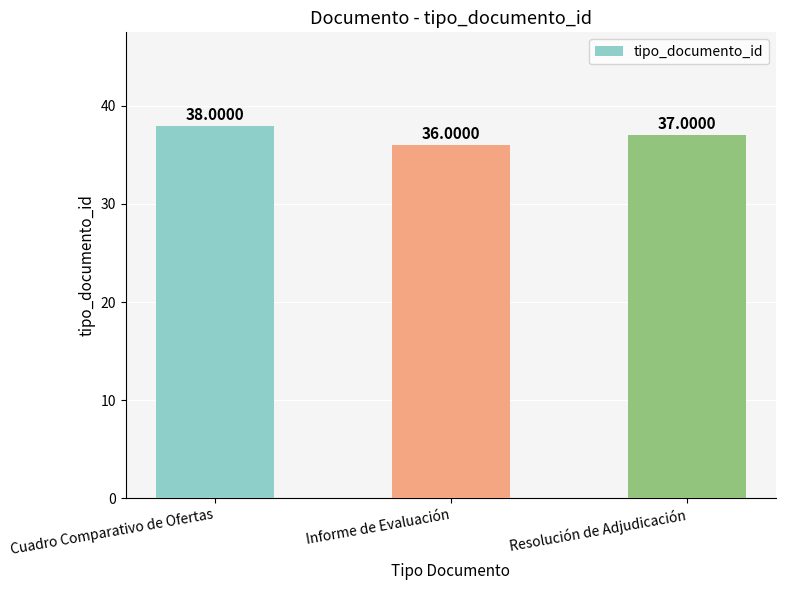

Rank the categories by value from lowest to highest.

Informe de Evaluación, Resolución de Adjudicación, Cuadro Comparativo de Ofertas